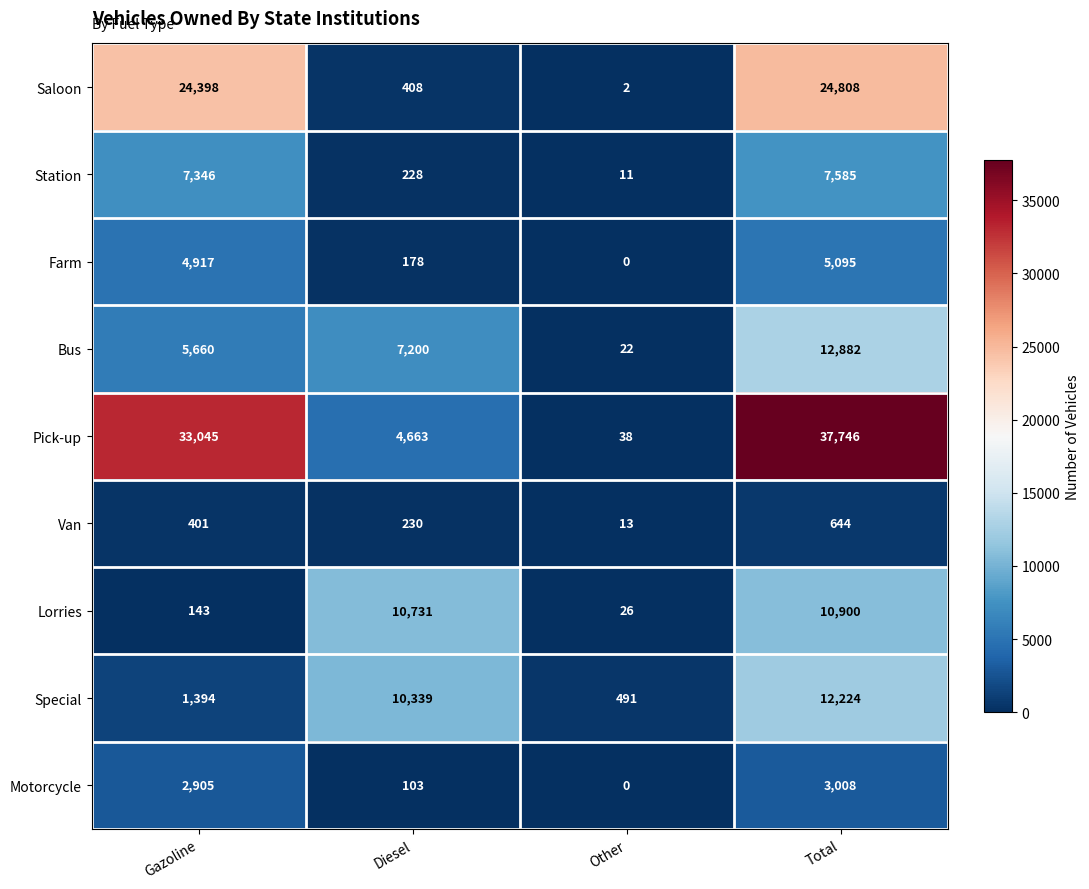

What is the total value across all series at Total?

114892